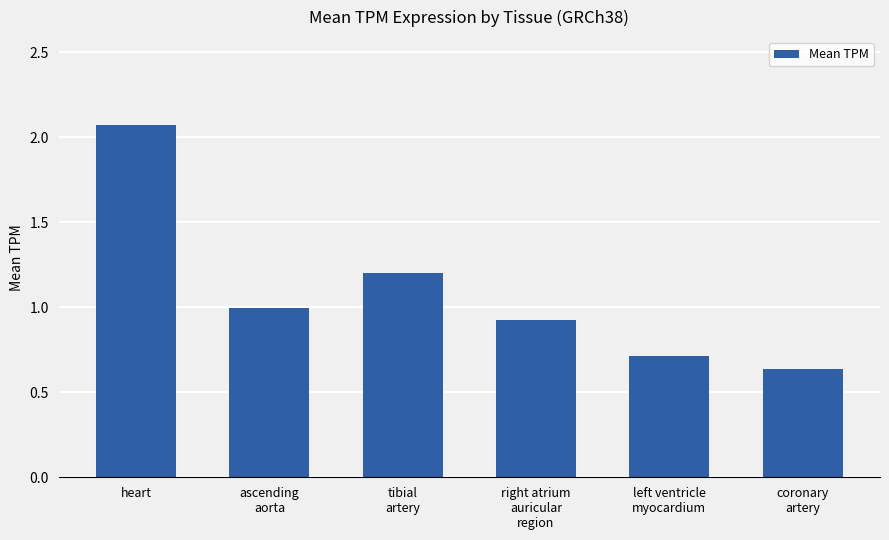

Rank the categories by value from lowest to highest.

coronary
artery, left ventricle
myocardium, right atrium
auricular
region, ascending
aorta, tibial
artery, heart